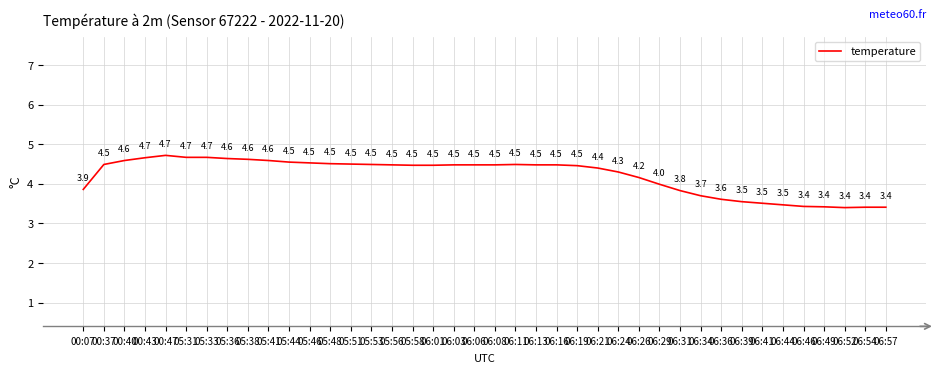

What is the difference between the maximum and minimum values?

1.3